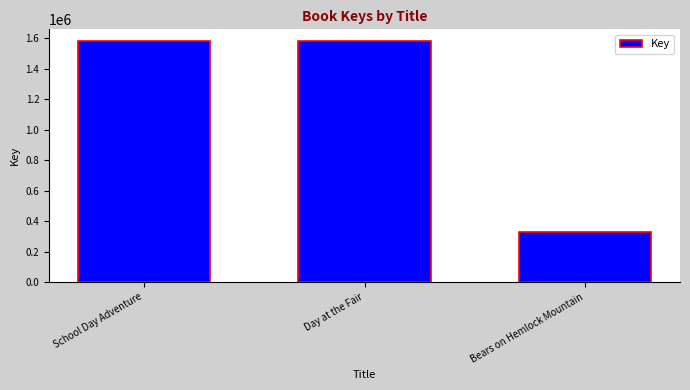

What is the label of the 1st bar from the left?

School Day Adventure